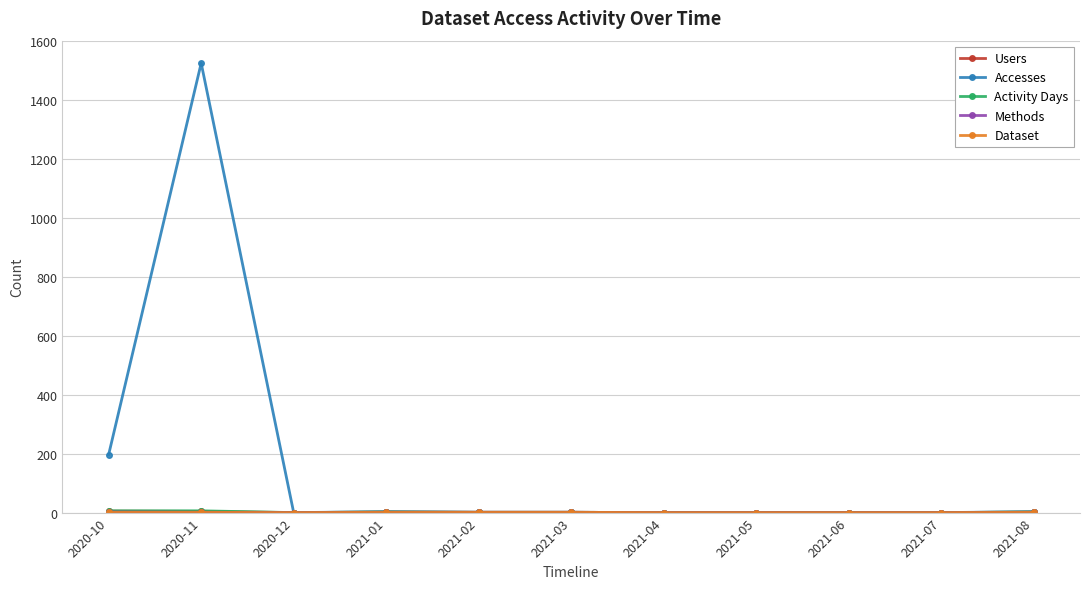

Which series has the largest range (max minus min)?

Accesses